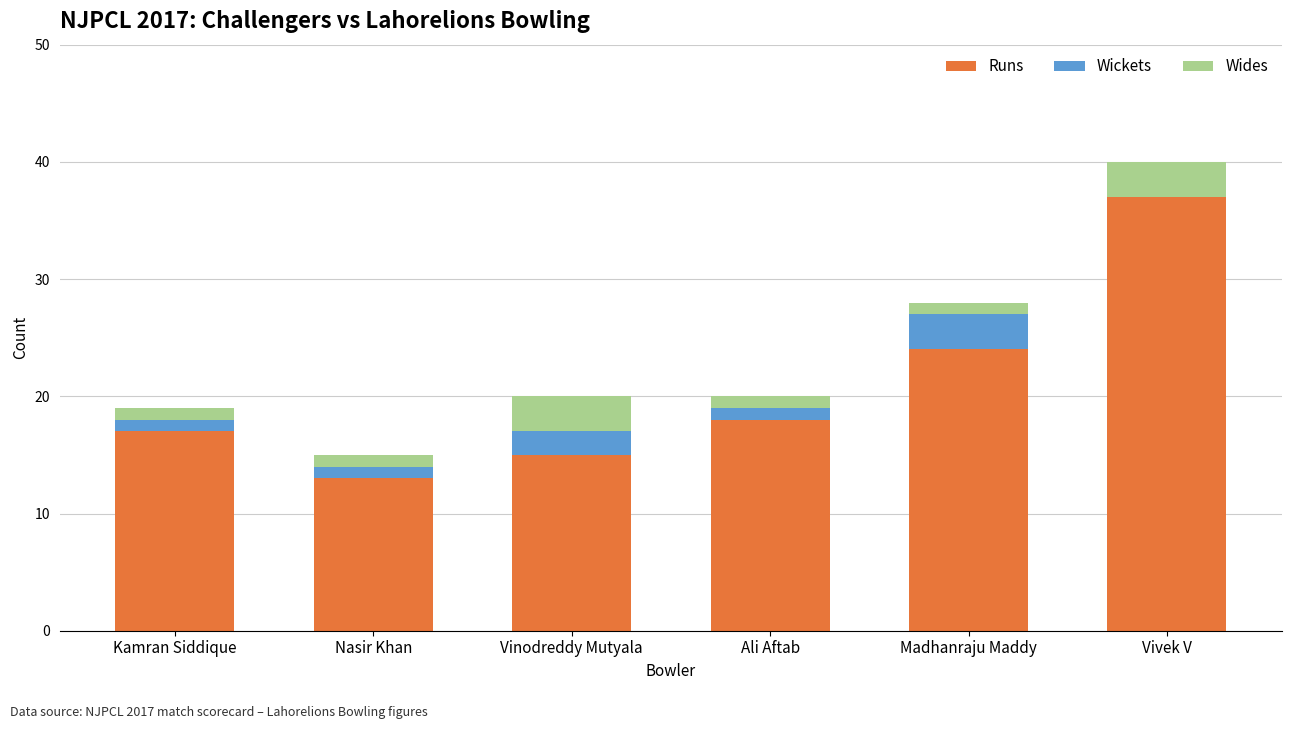

What is the maximum value for Runs?

37